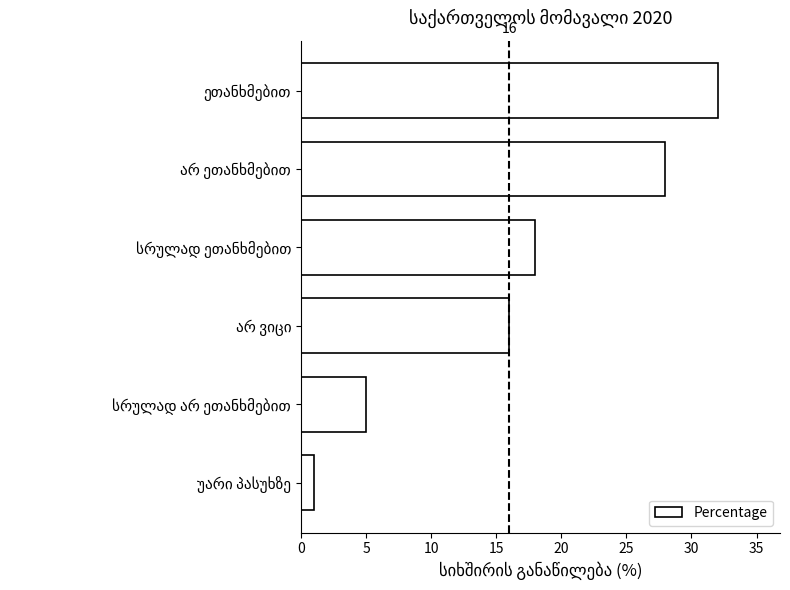

Are the bars horizontal?

Yes